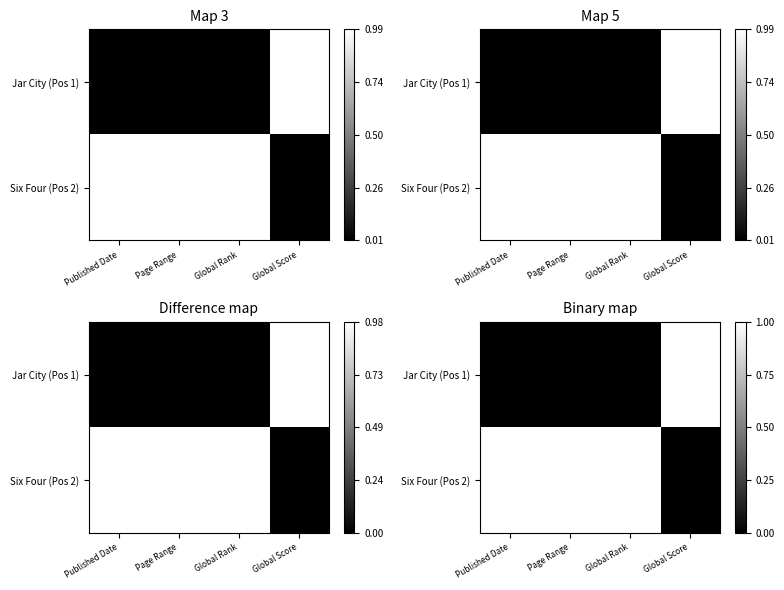

Which series has the widest spread of values?

Jar City (Pos 1)